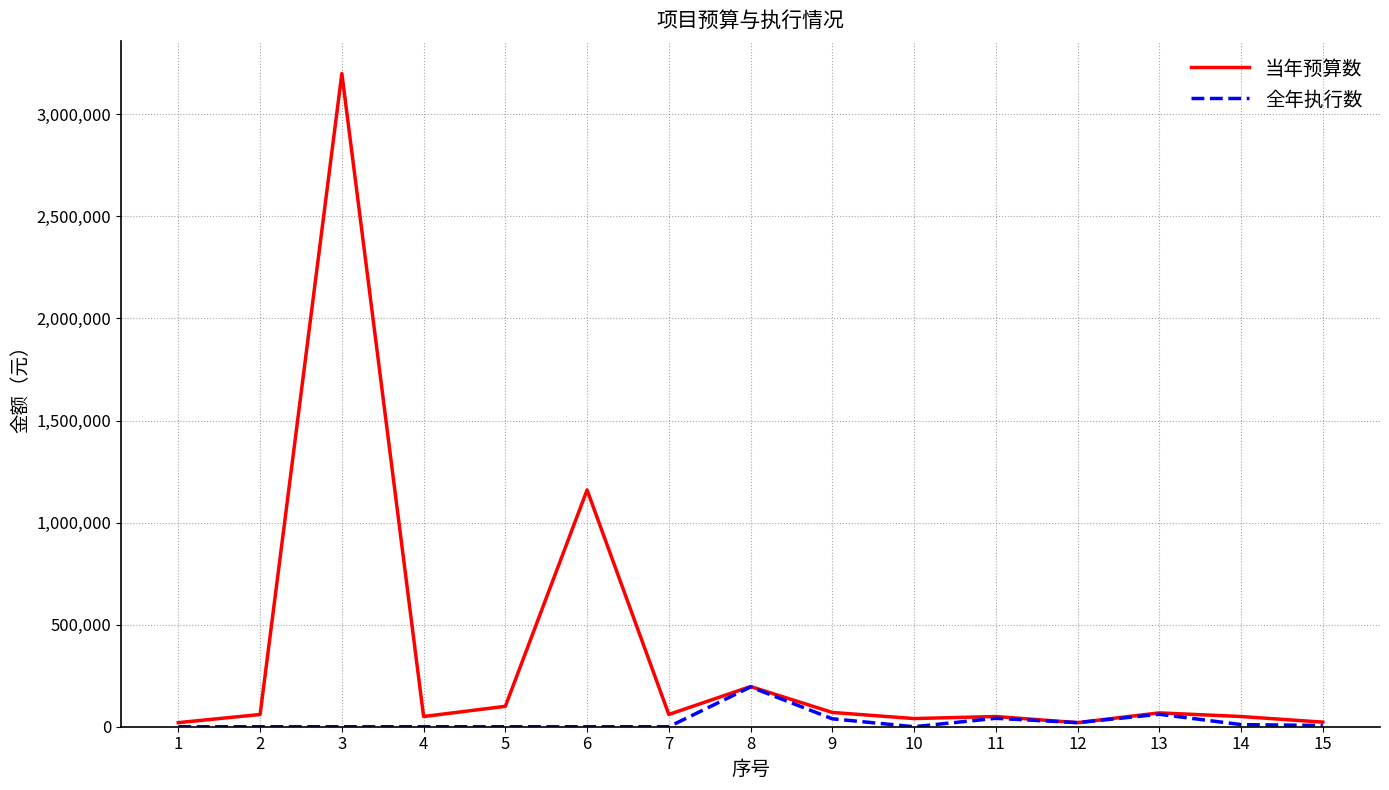

At which category is the sum across all series the highest?

3